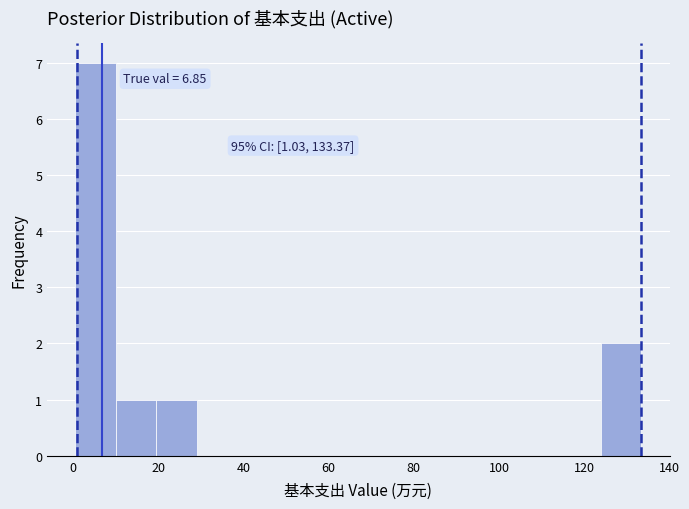

Over which range of the x-axis is the bar tallest?

0 to 10